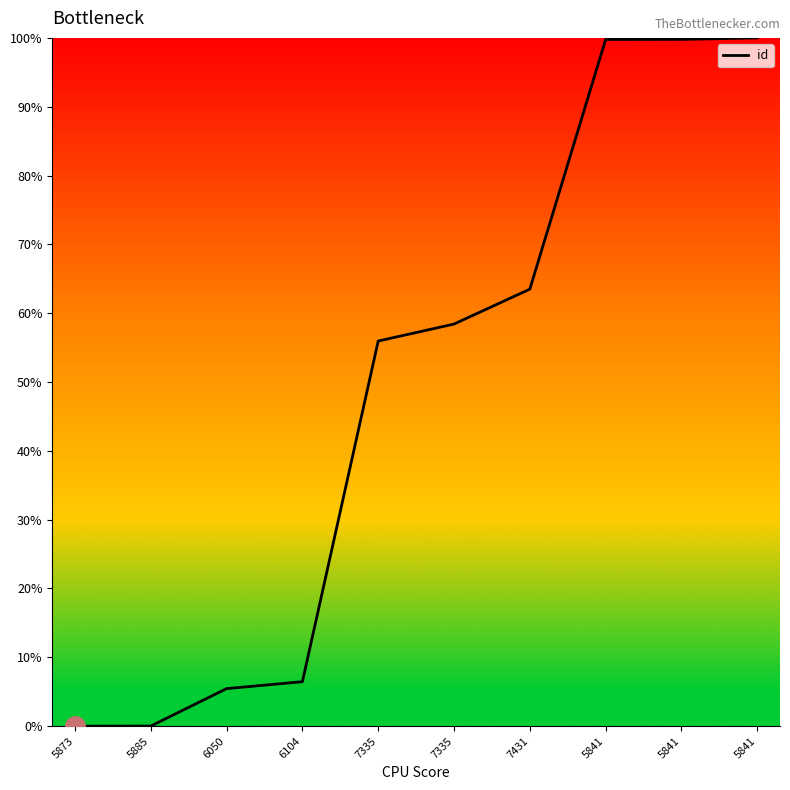

Does the chart display data point markers on the line(s)?

No